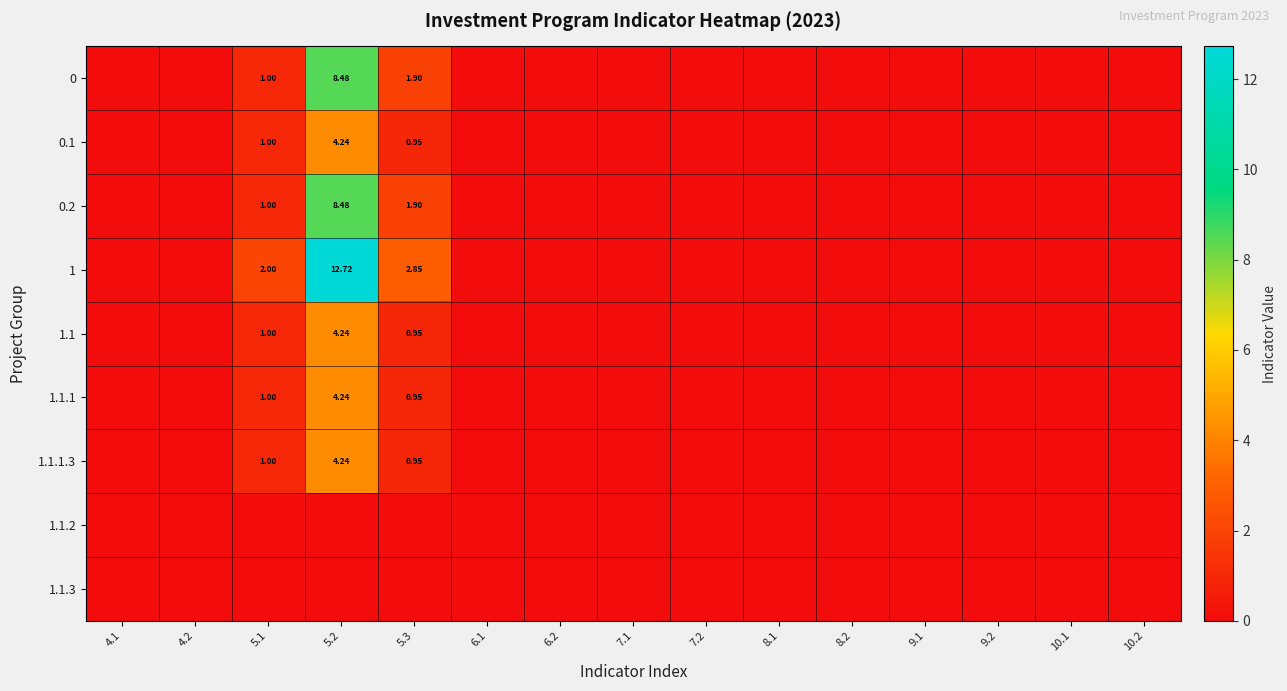

Between 5.2 and 6.2, which series saw the biggest shift?

1